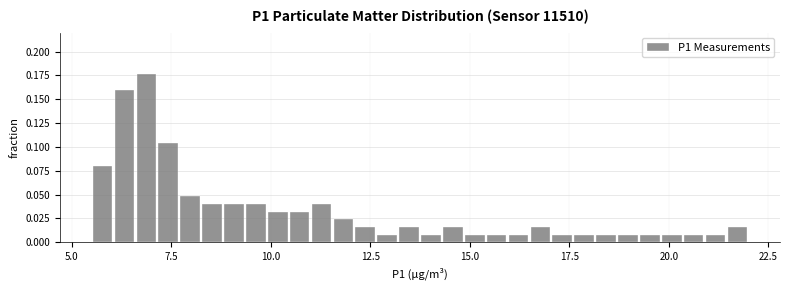

Read against the x-axis, roughly where is the centre of the tallest bar?

7.0